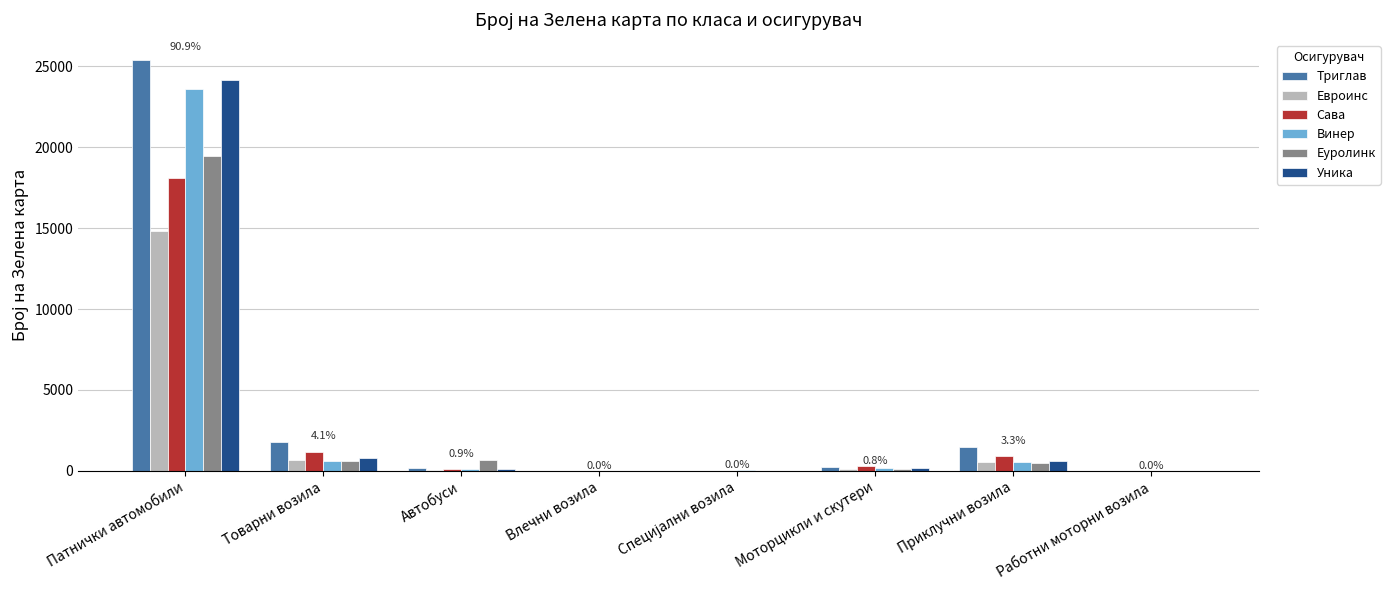

What is the sum of all Триглав values?

29052